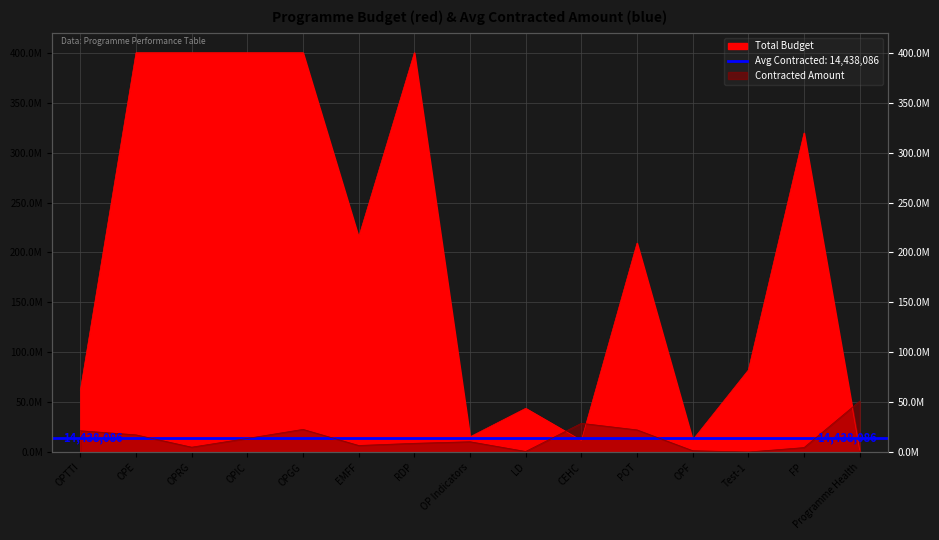

How many categories are shown in the chart?

15